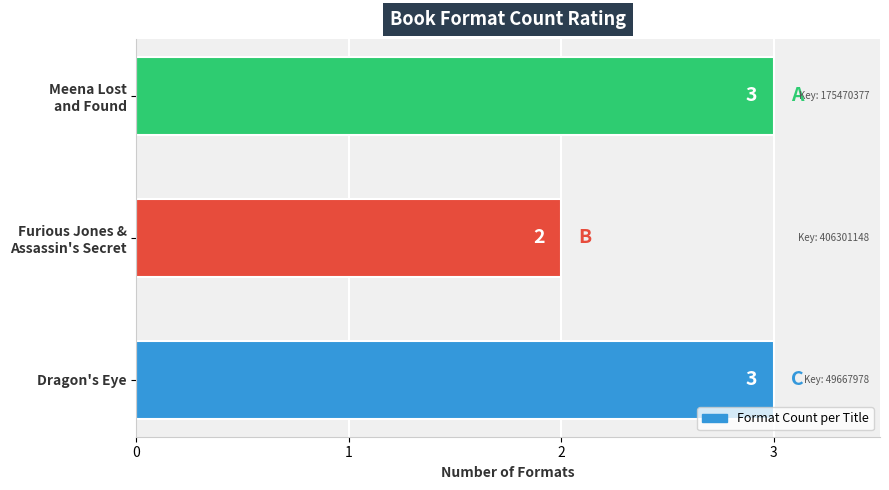

What position from the bottom is Dragon's Eye?

1